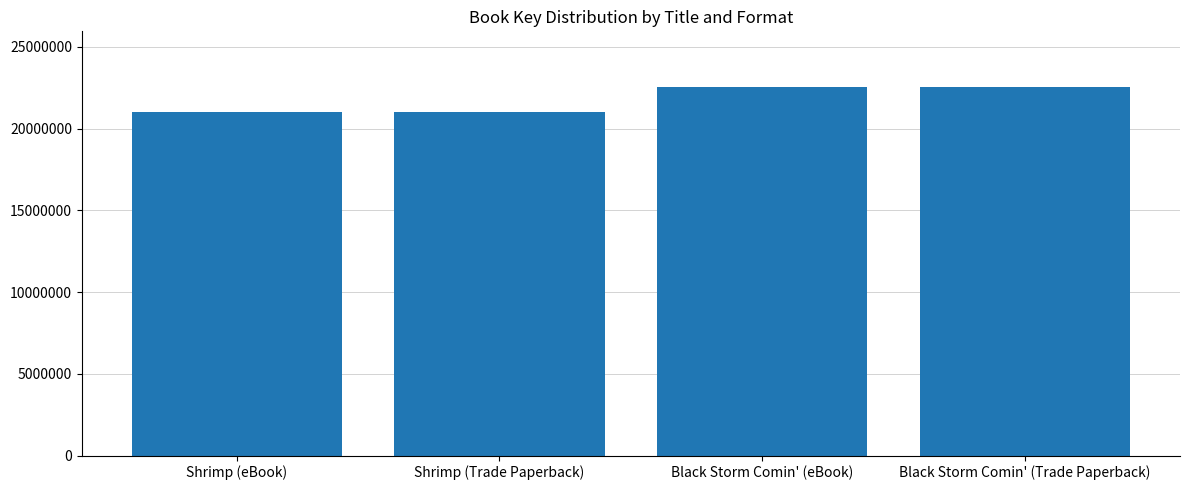

Count the number of categories in the chart.

4